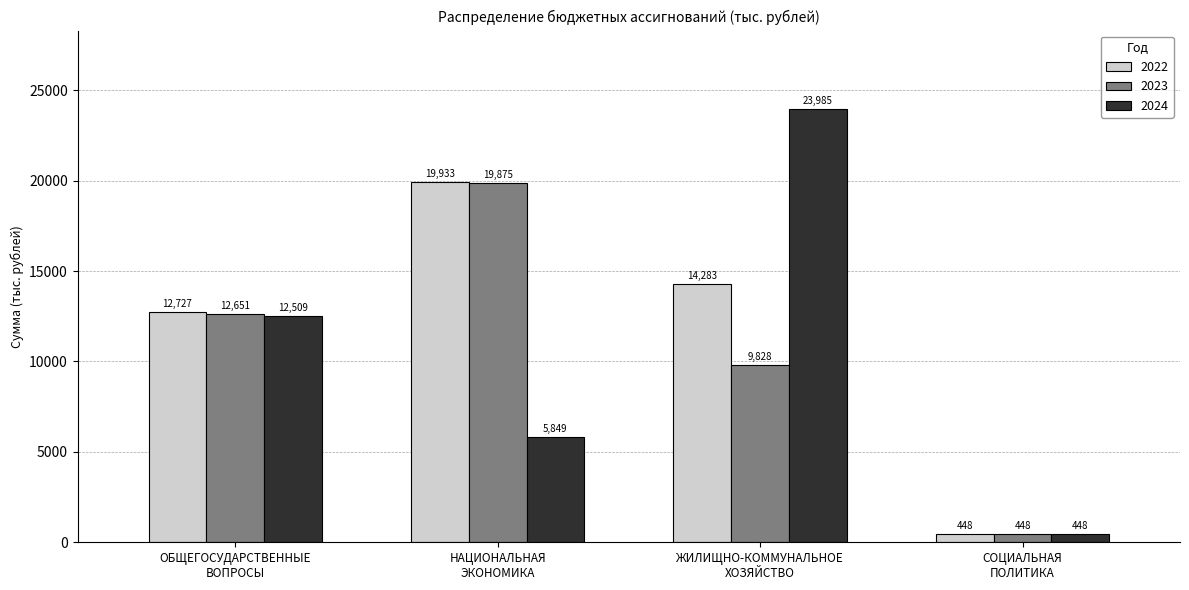

Which series has the largest range (max minus min)?

2024